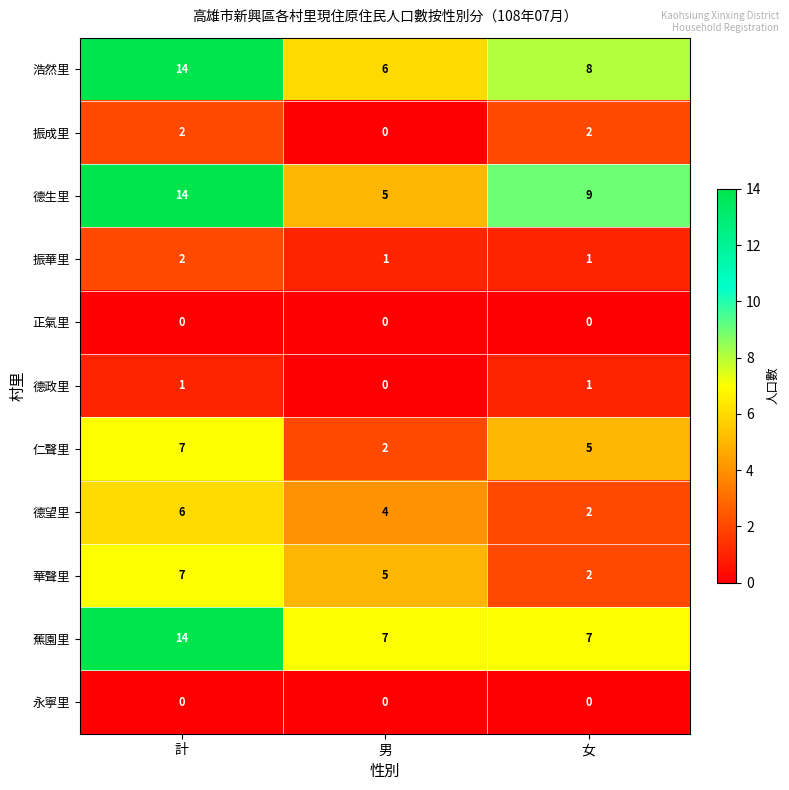

The 振成里 series shows 0 at 男. True or false?

True